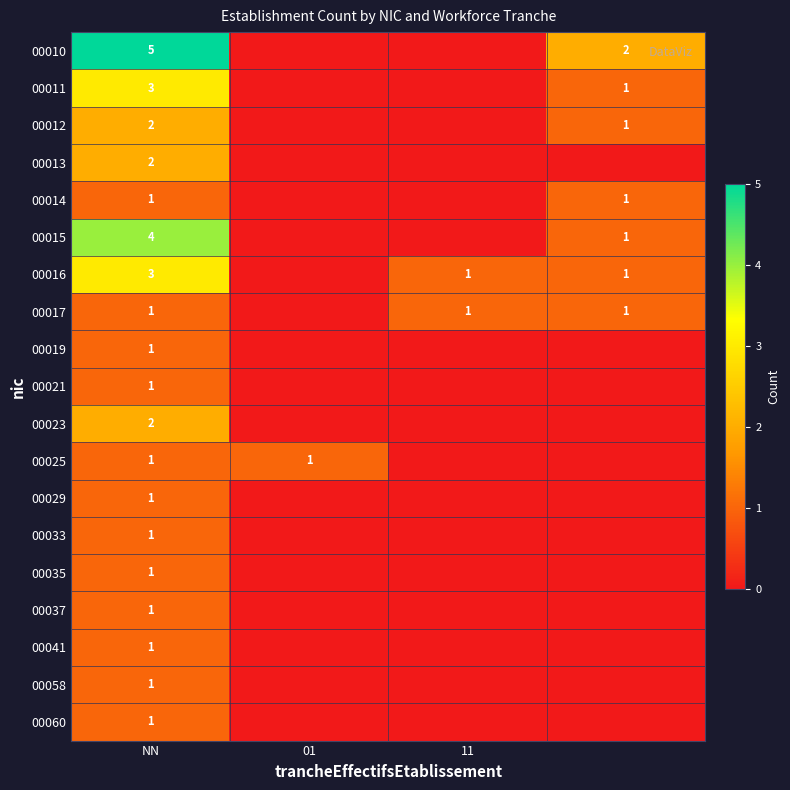

What is the difference between the maximum and second lowest values in the 00019 series?

1